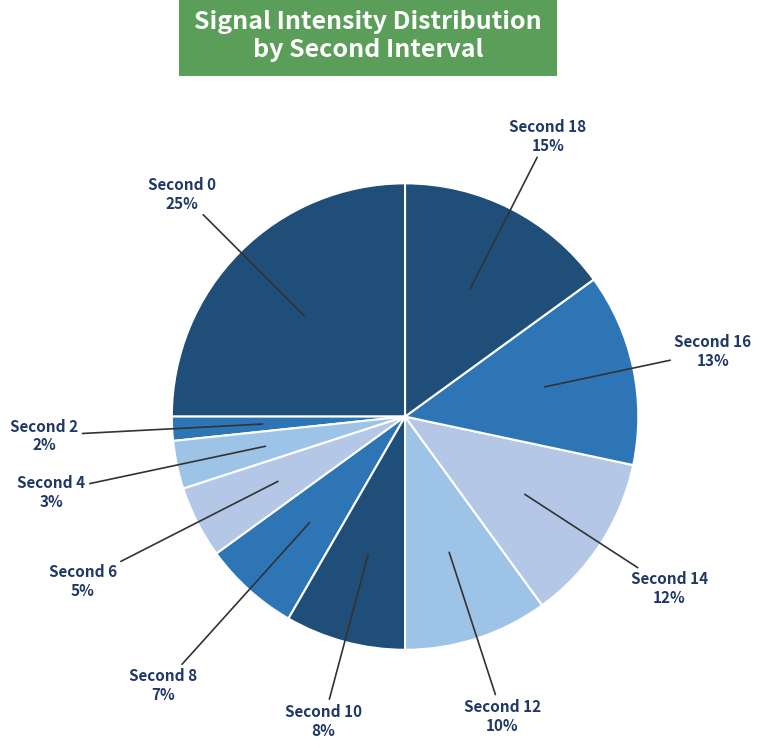

Count the number of slices in the pie.

10